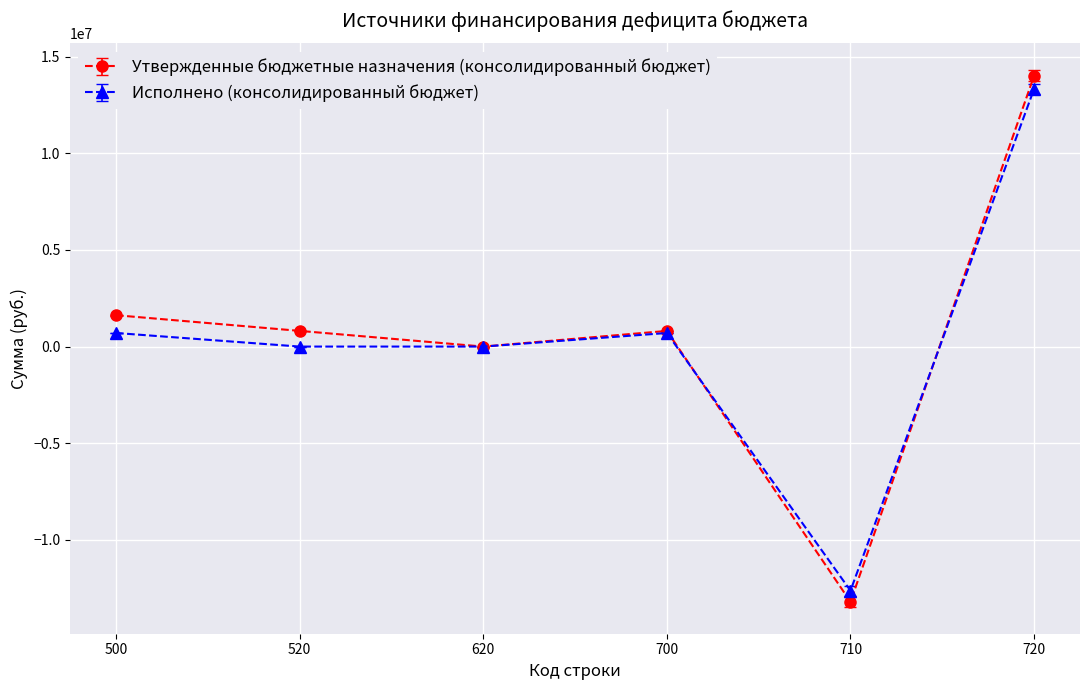

How many data points in Исполнено (консолидированный бюджет) are less than 702161?

3